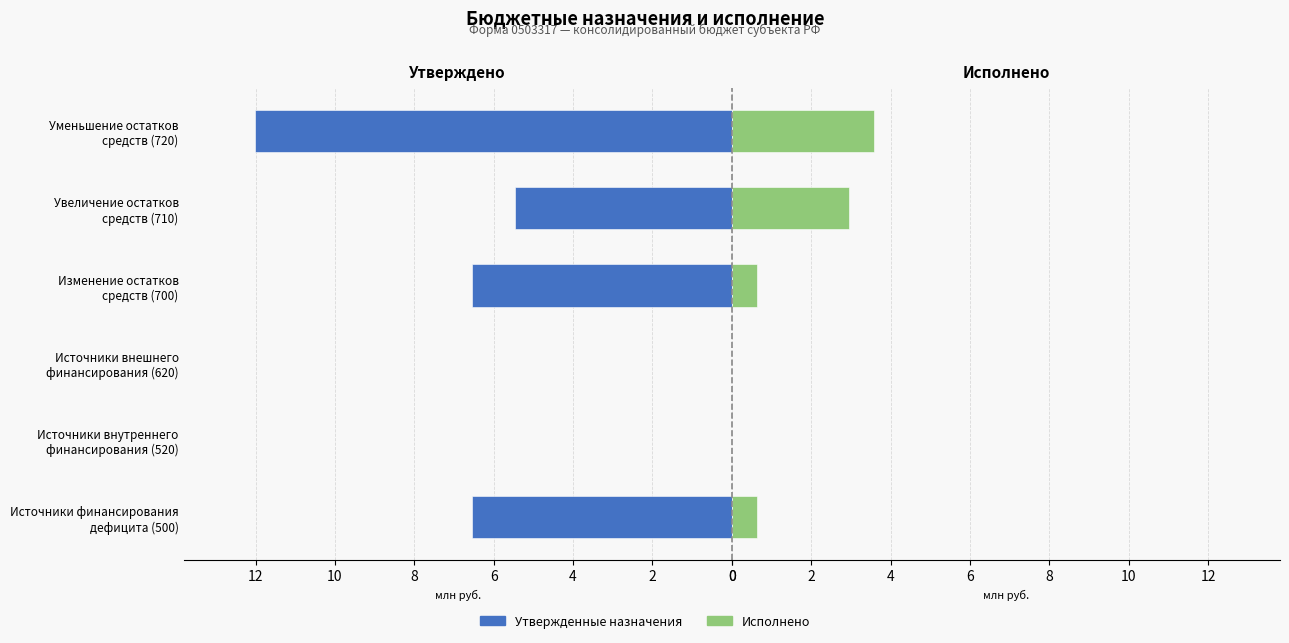

How many values in the Исполнено series exceed 0?

4